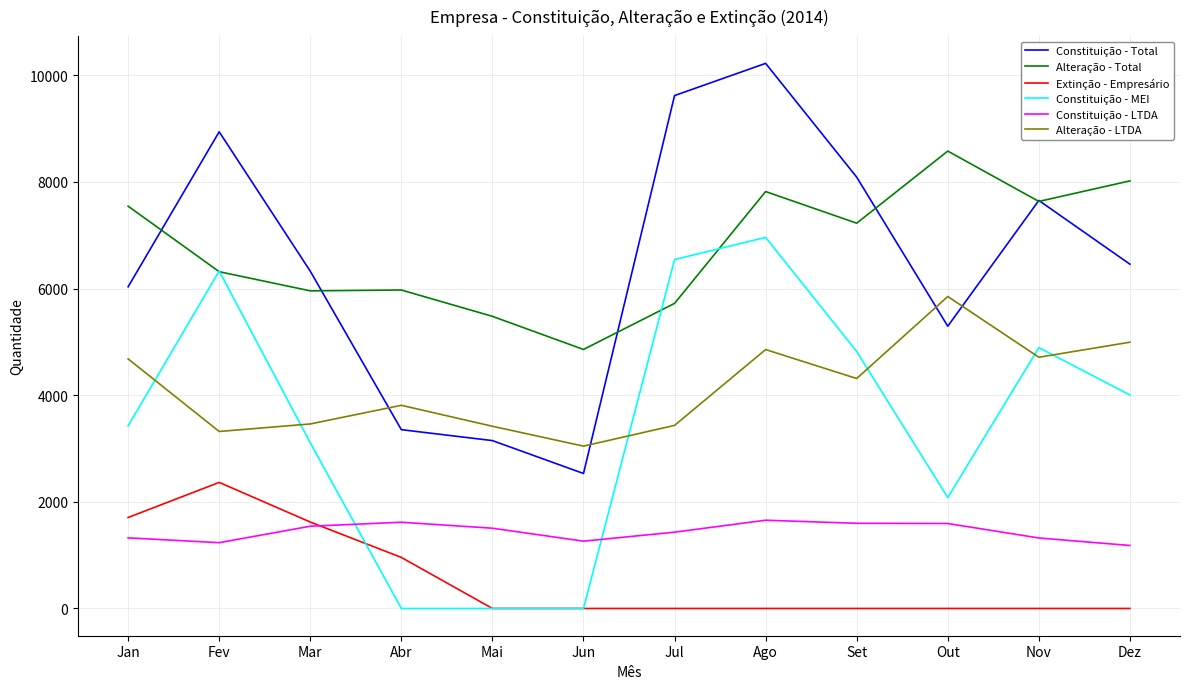

True or false: Alteração - Total and Alteração - LTDA intersect in this chart.

False